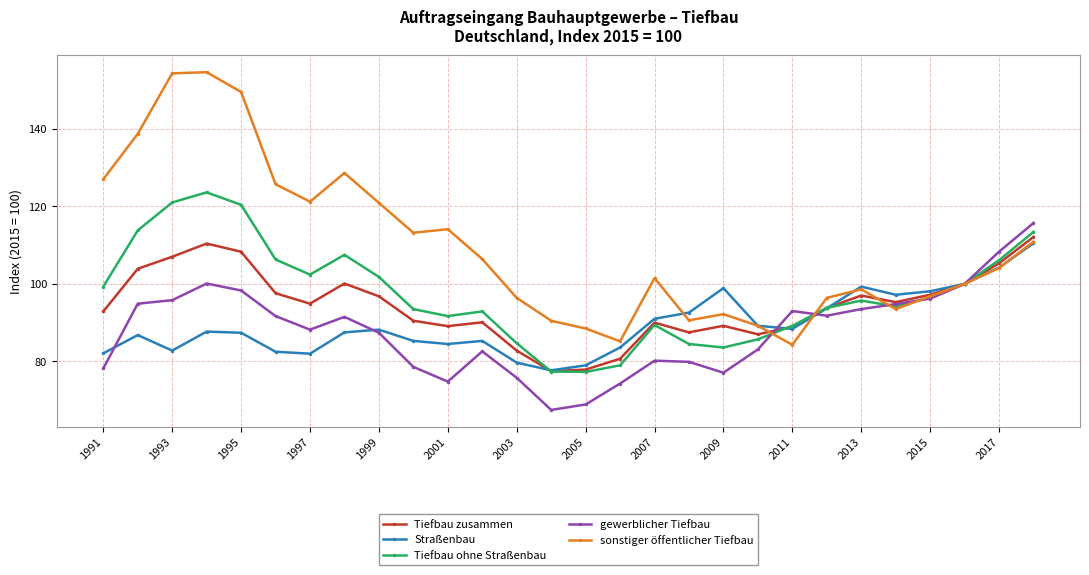

What is the value of the sonstiger öffentlicher Tiefbau point at the 11th from the left?

114.1